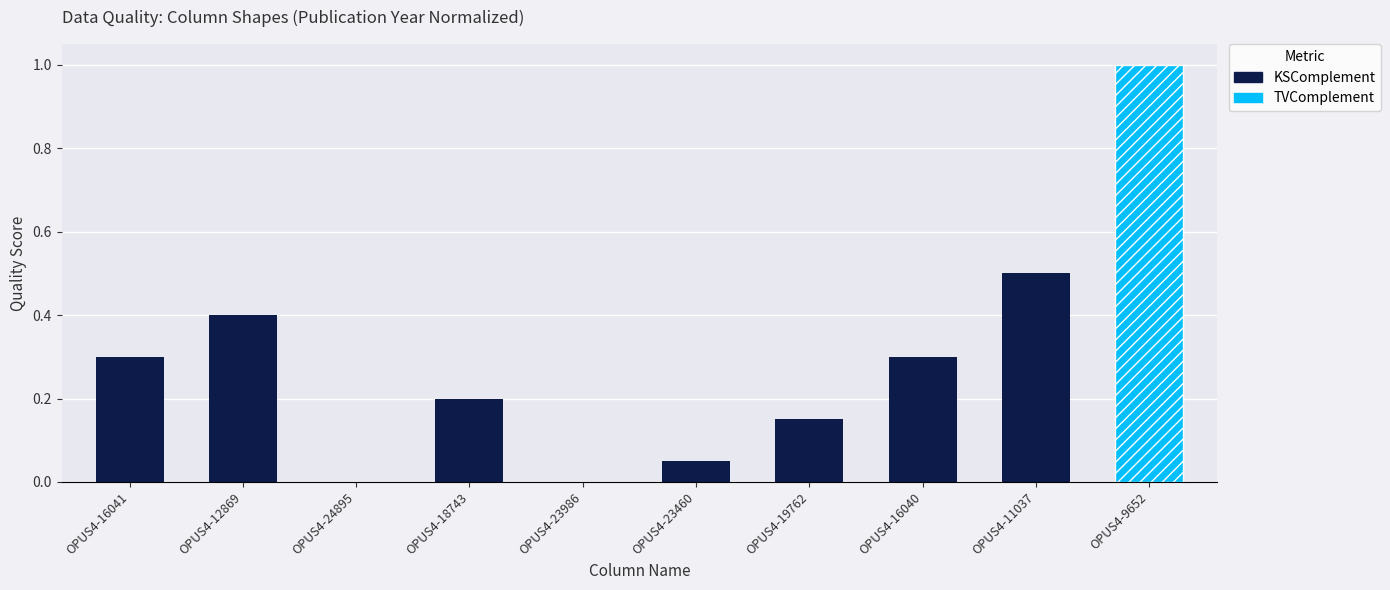

What is the change in value from OPUS4-16040 to OPUS4-11037?

+0.2